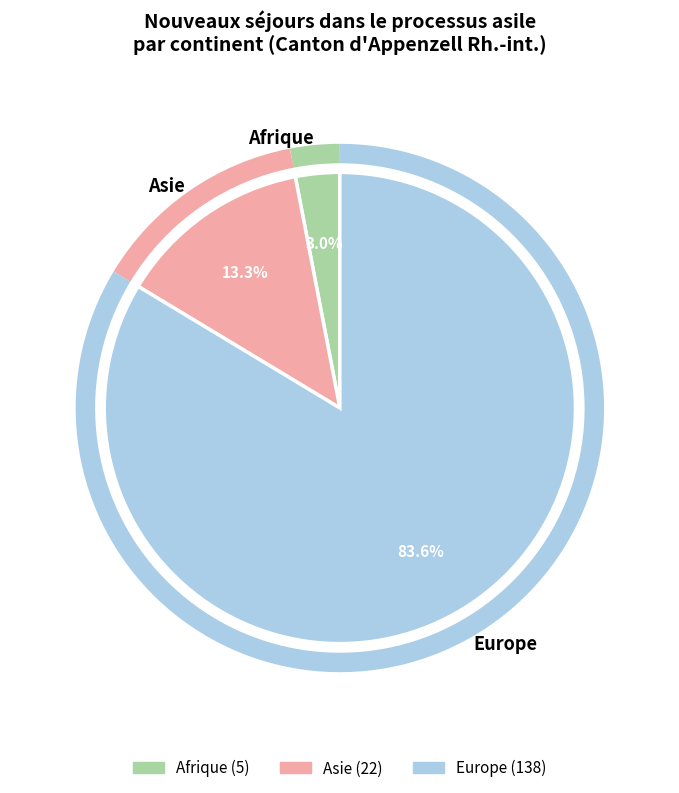

How much of the chart is everything except Afrique?

97.0%